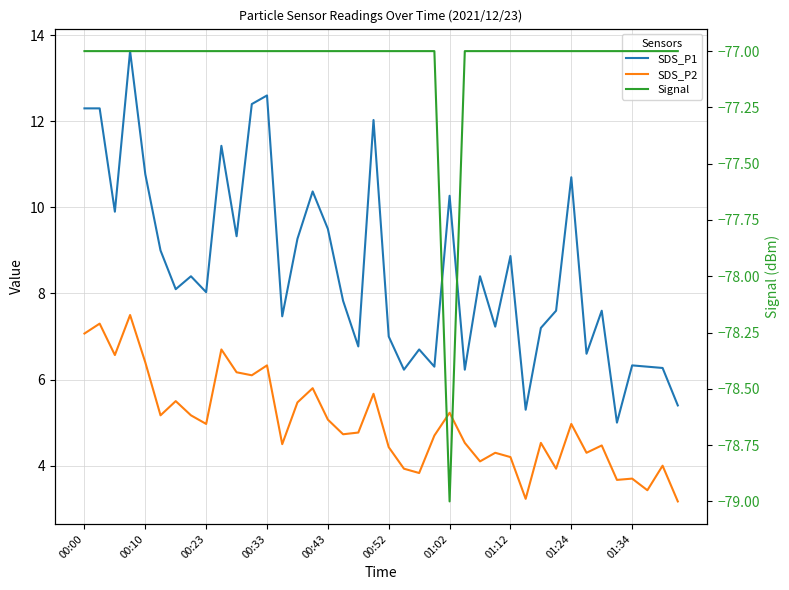

How many lines are shown in the chart?

3